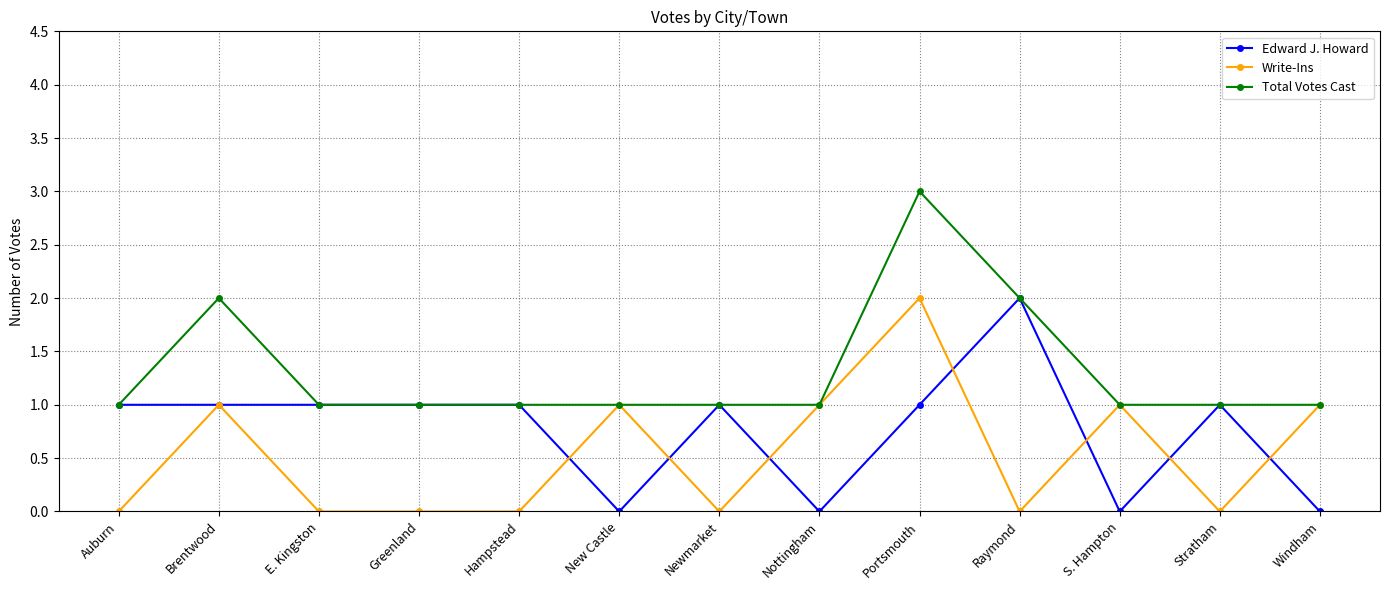

True or false: Total Votes Cast has more than 0 points higher than both neighbors.

True